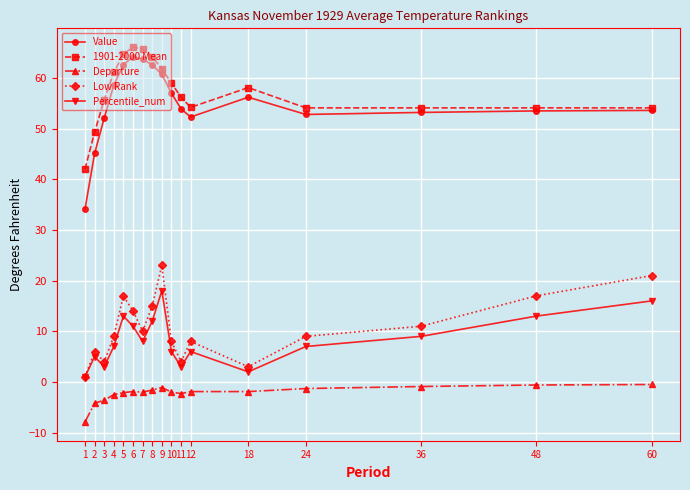

True or false: Value and Percentile_num intersect in this chart.

False